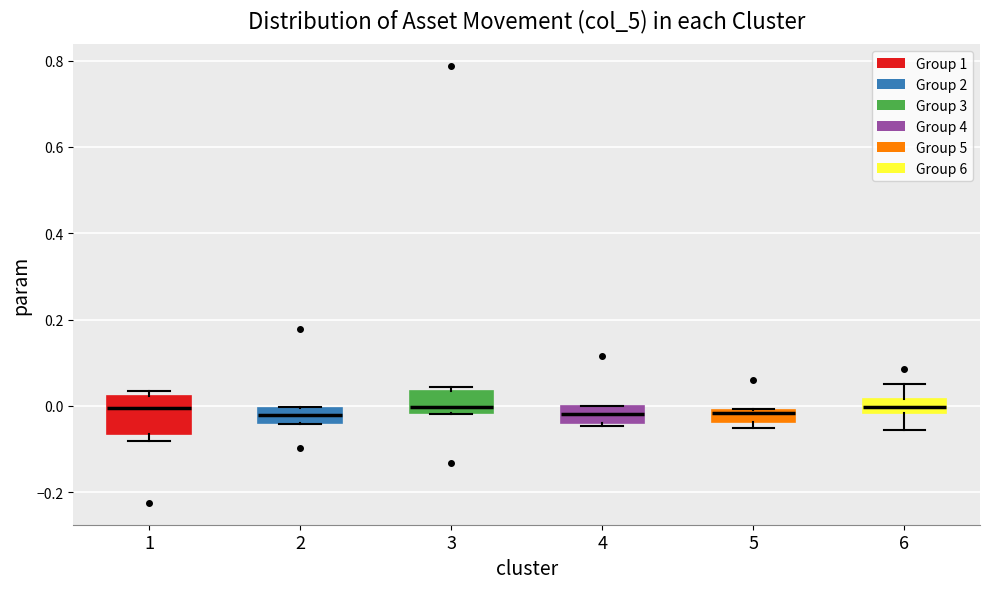

Where is the upper edge of the box at x = 1 on the y-axis? The values are not printed on the chart, so give them approximately, as read against the axis.

0.02